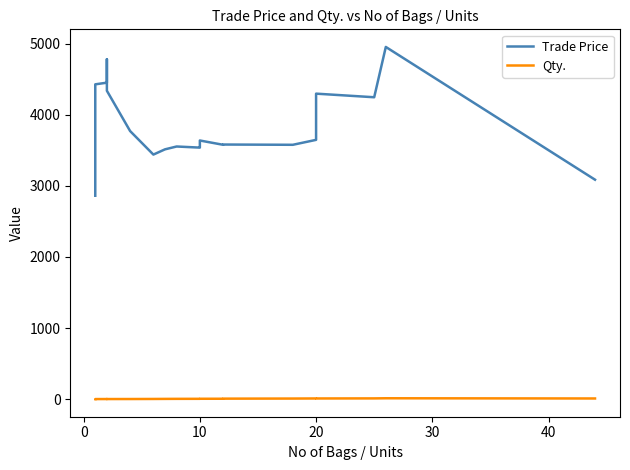

True or false: Qty. and Trade Price intersect in this chart.

False